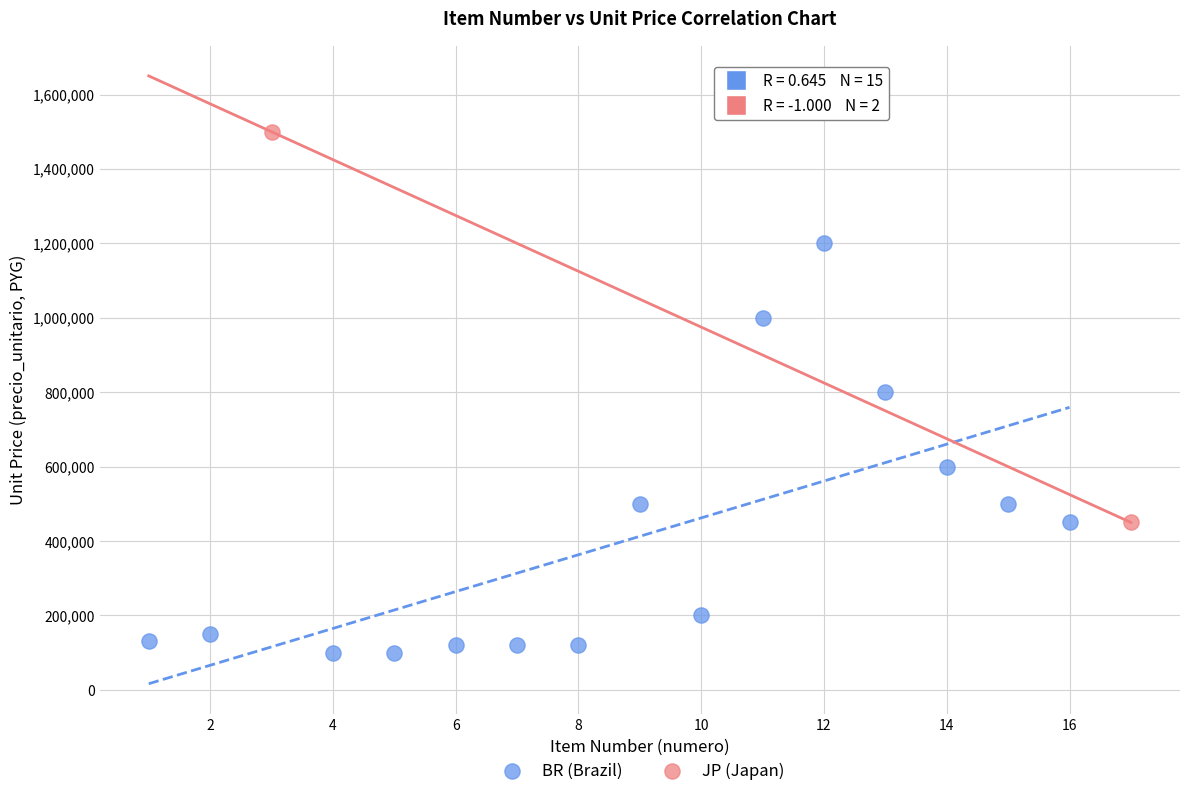

Which series reaches the maximum Y coordinate?

JP (Japan)